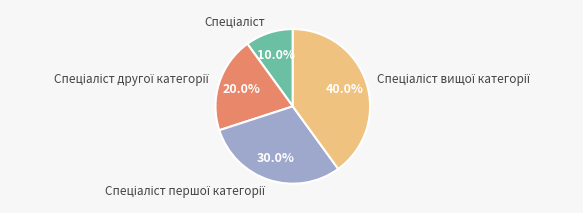

Does any single category account for the majority?

No